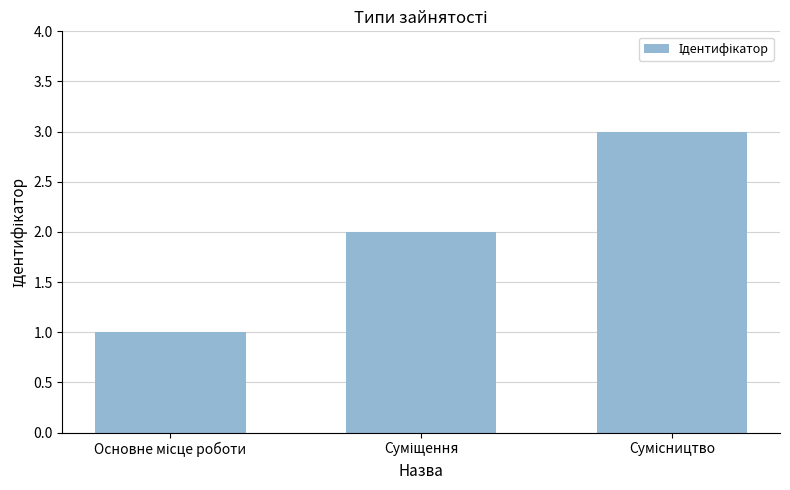

What is the smallest value displayed?

1